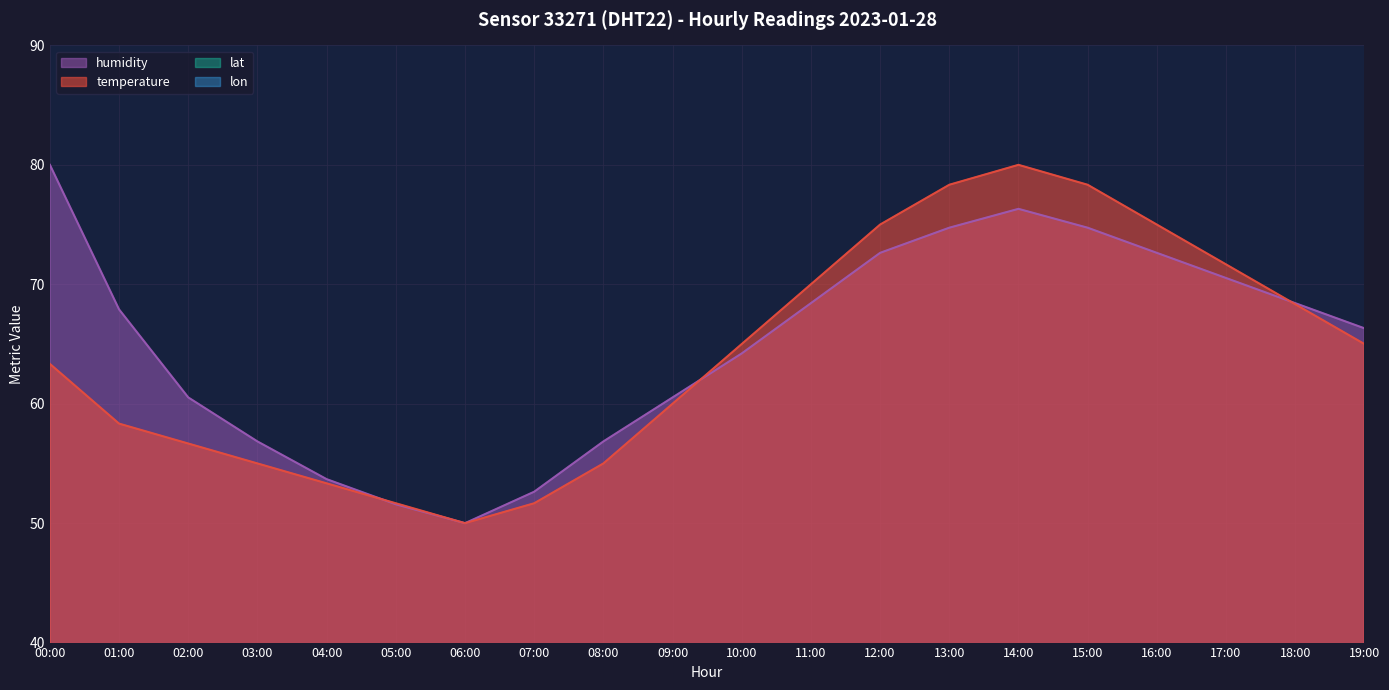

How many interior local peaks does the humidity series have?

1